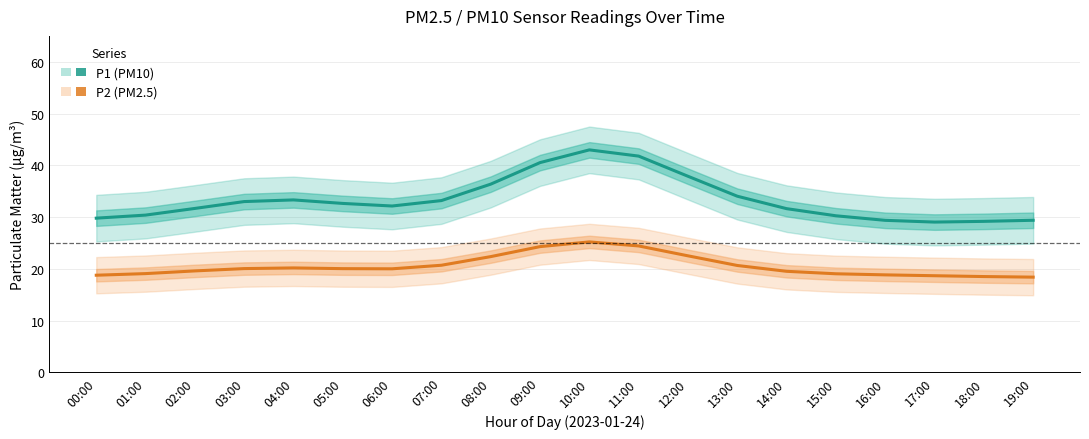

What is the label of the 4th point from the left?

03:00